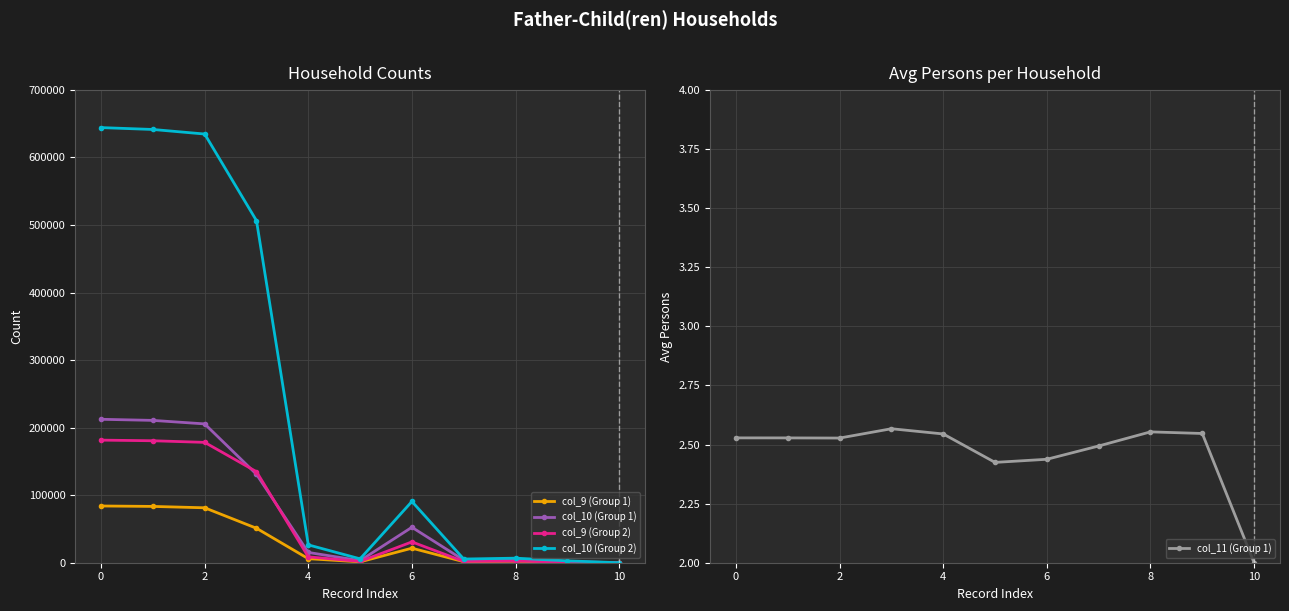

How many data points in col_10 (Group 2) are above 26414?

5